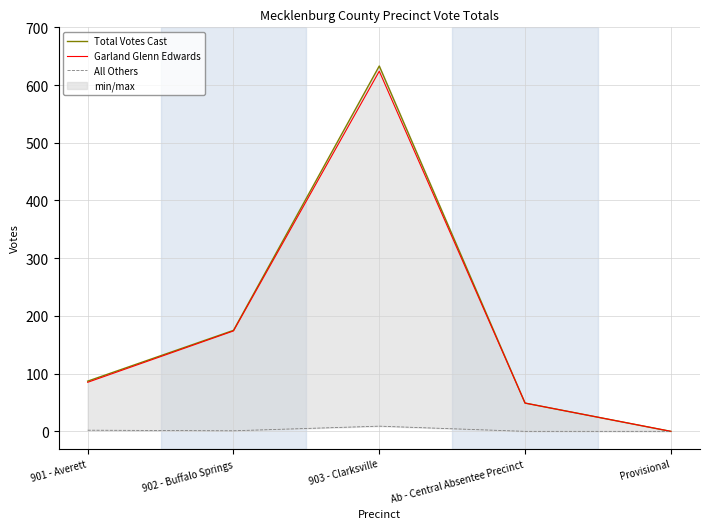

At which category is the sum across all series the highest?

903 - Clarksville